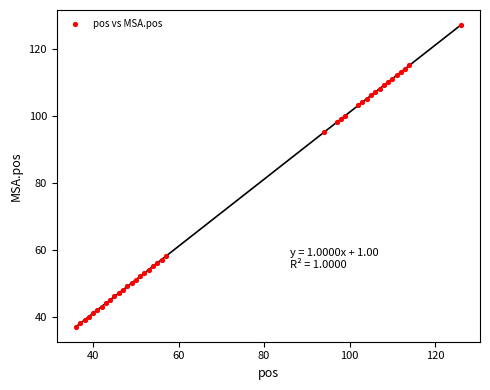

What is the range of X values (max minus min)?

90